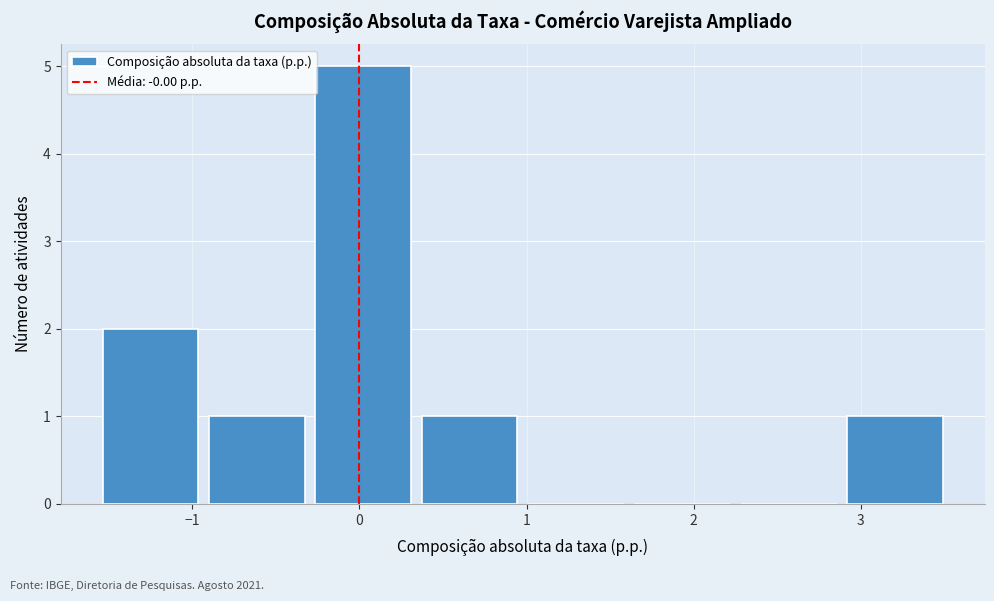

Reading left to right, transcribe this chart: for each bar, give the range it covers on the x-axis and its height. Neither the bar edges nor the heights are printed on the chart, so give them approximately, as read against the axes.

-1.6 to -0.9: 2
-0.9 to -0.3: 1
-0.3 to 0.3: 5
0.3 to 1.0: 1
1.0 to 1.6: 0
1.6 to 2.3: 0
2.3 to 2.9: 0
2.9 to 3.5: 1